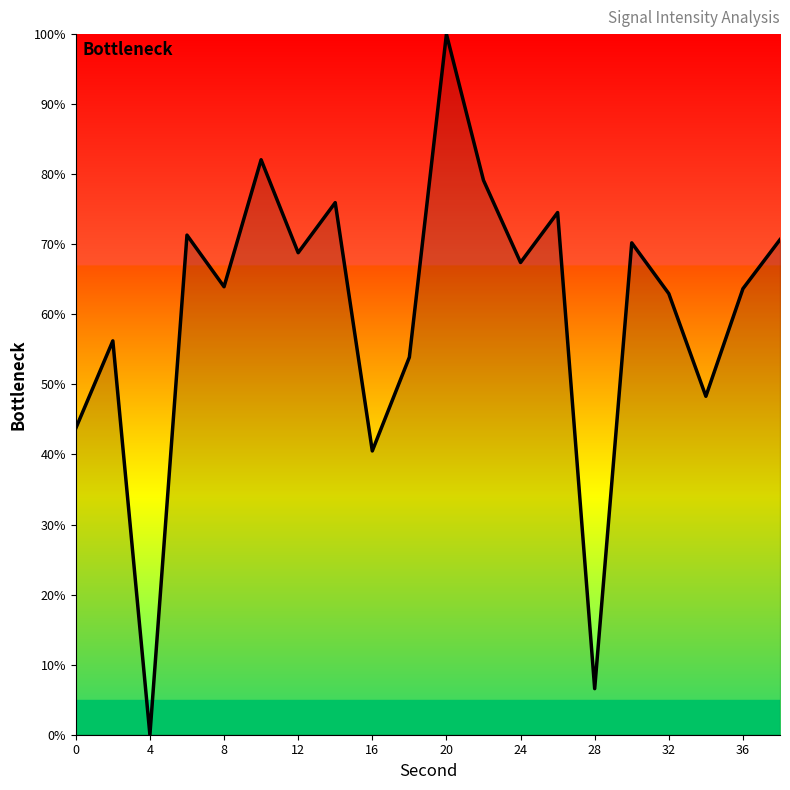

How many lines are shown in the chart?

1